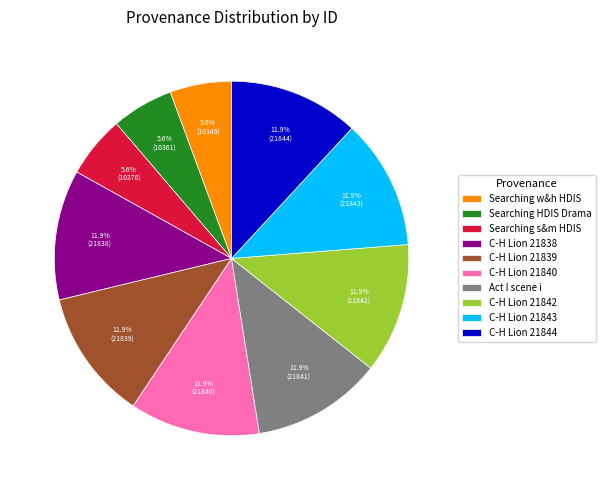

To the nearest percent, what percentage of the pie is Searching HDIS Drama?

6%